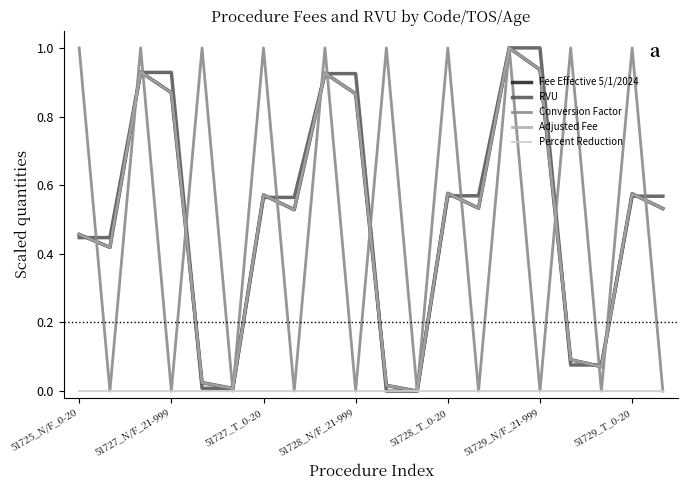

What is the difference between the maximum and minimum values in the Adjusted Fee series?

1.0